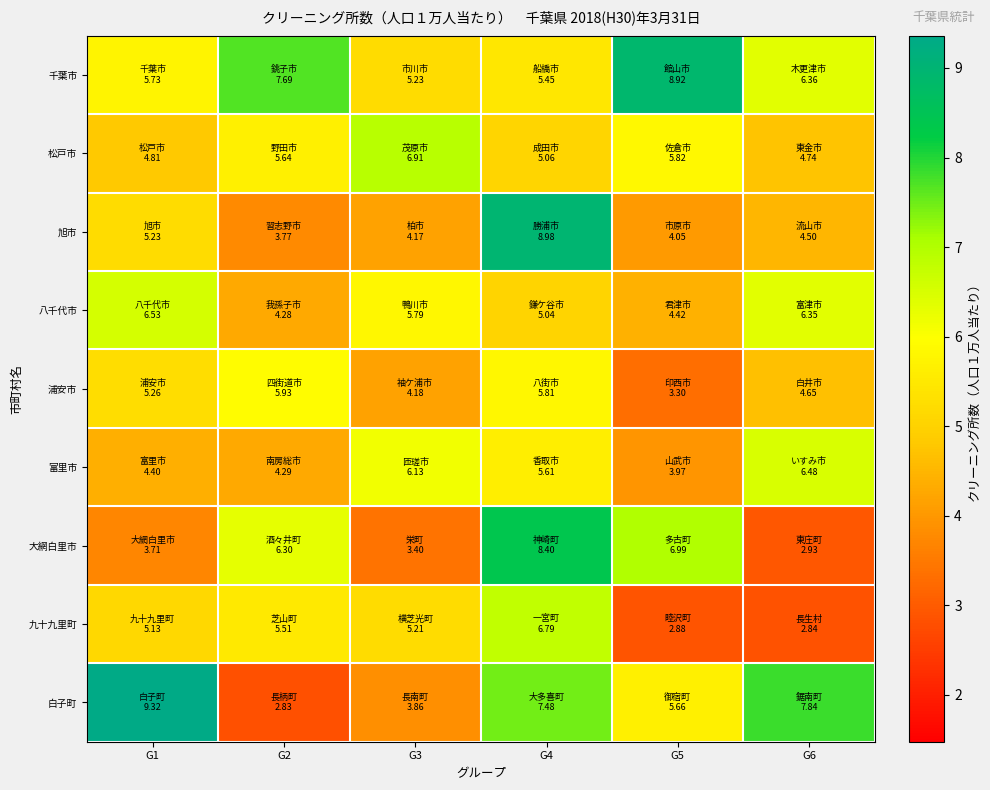

At which category does the chart reach its minimum across all series?

G2